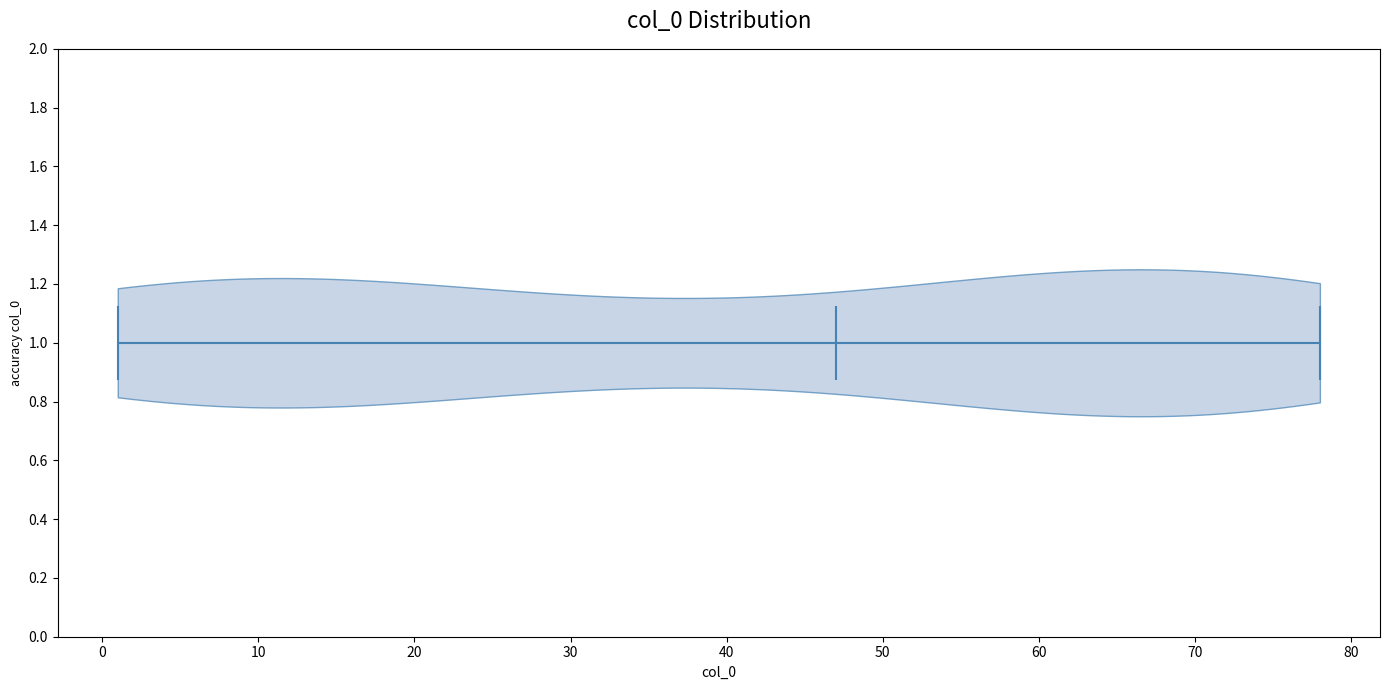

Where does the median line of the violin at y = 1.0 sit on the x-axis? The values are not printed on the chart, so give them approximately, as read against the axis.

47